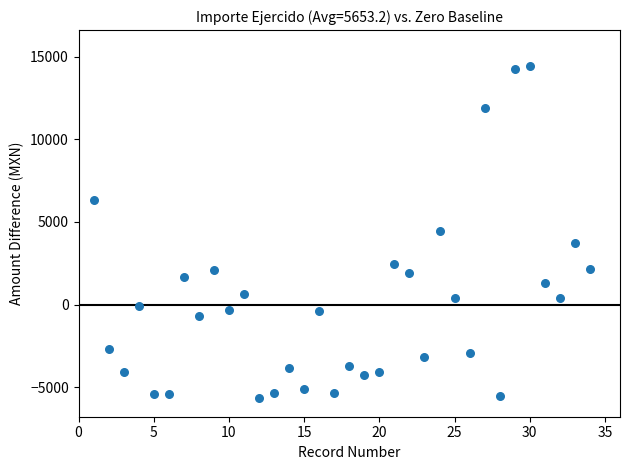

What is the range of Y values (max minus min)?

20066.0